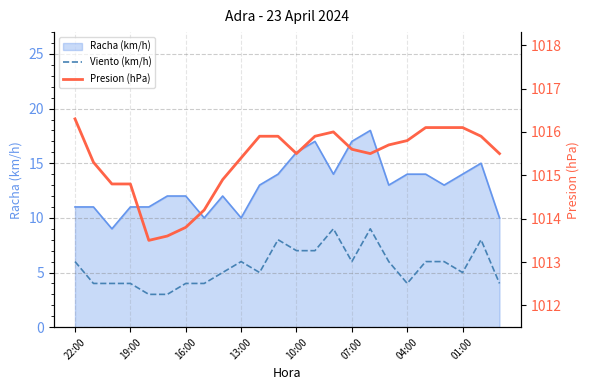

True or false: Viento (km/h) and Presion (hPa) cross at least once.

False